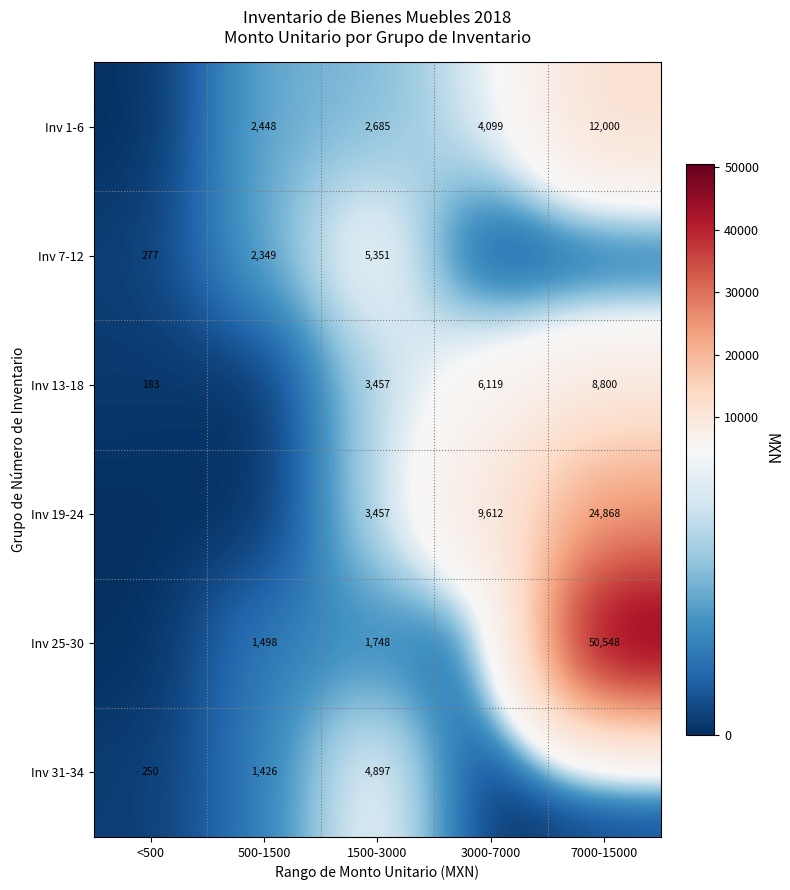

Which label corresponds to the largest value in the chart?

7000-15000